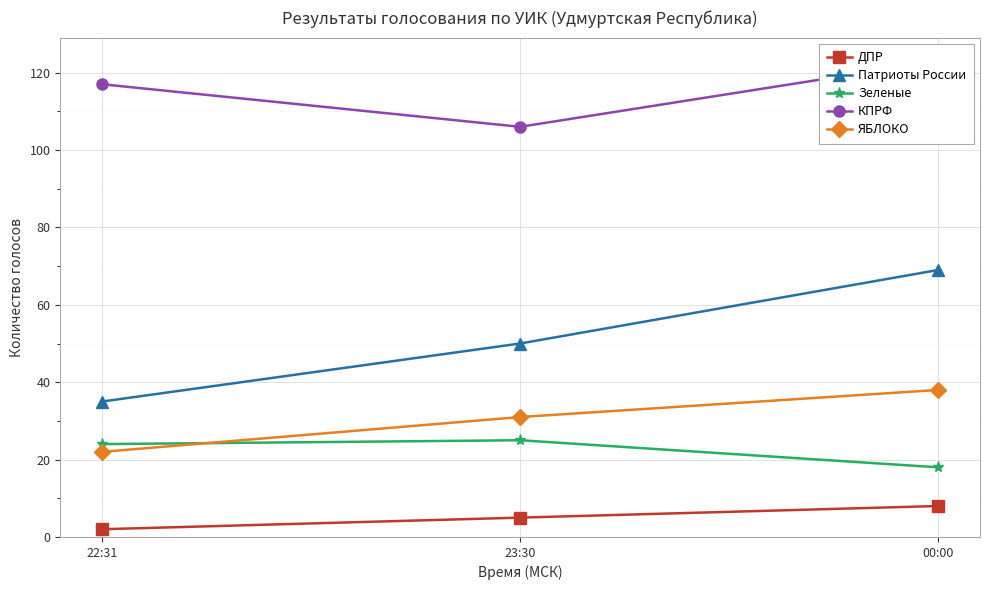

What is the difference between the maximum and minimum values in the Патриоты России series?

34